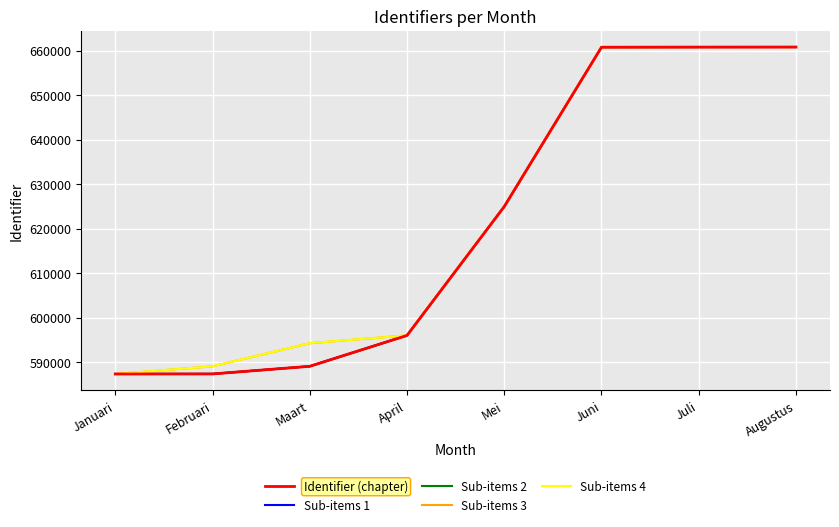

What is the total value across all series at Juni?

3303998